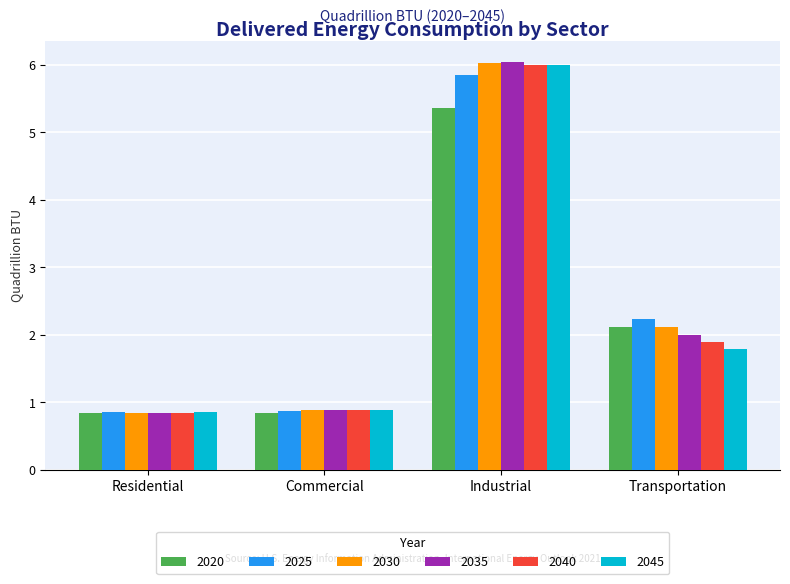

At which label does 2040 first exceed 1?

Industrial